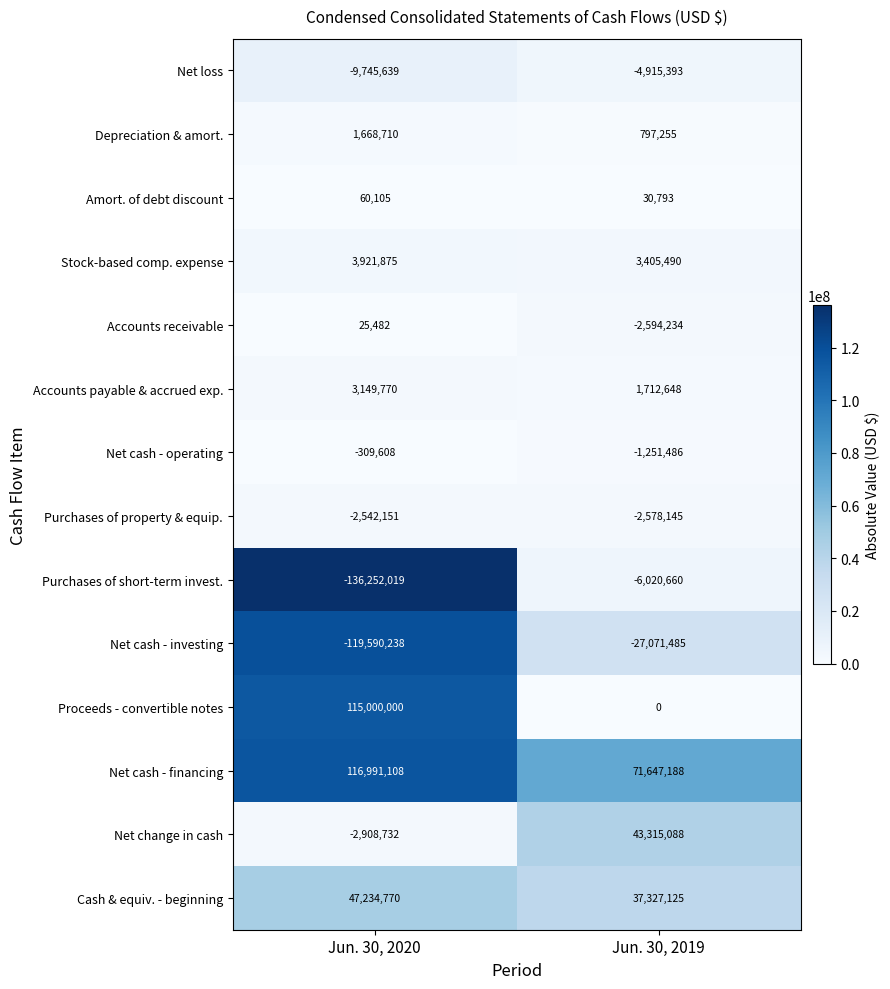

The Net cash - financing series shows 94704616 at Jun. 30, 2019. True or false?

False